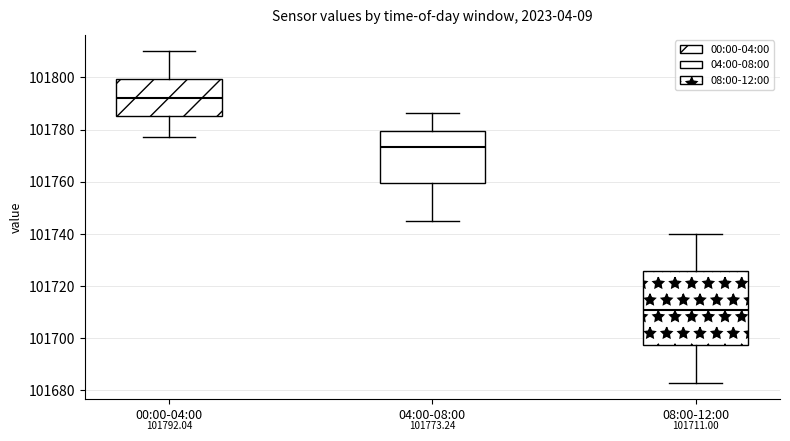

Which box has the lowest median line?

08:00-12:00